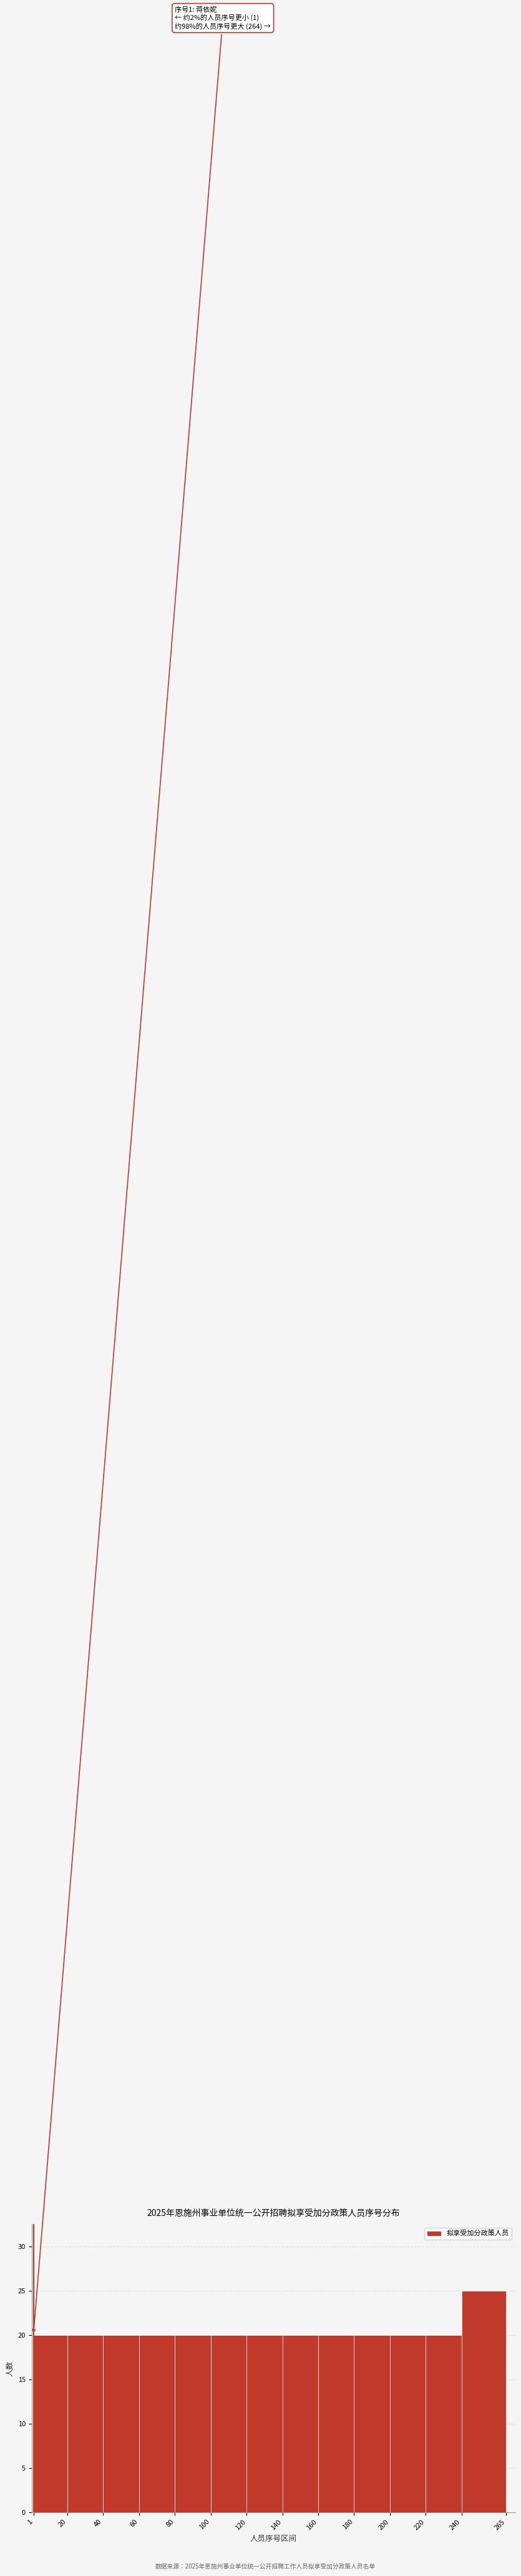

Which range on the x-axis has the tallest bar?

240 to 265